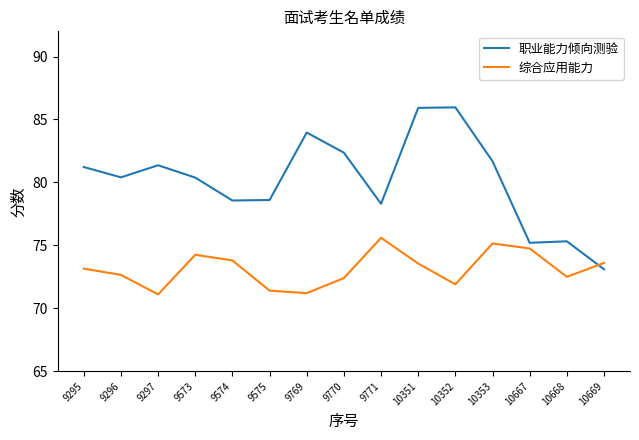

What is the total value across all series at 9771?

153.9